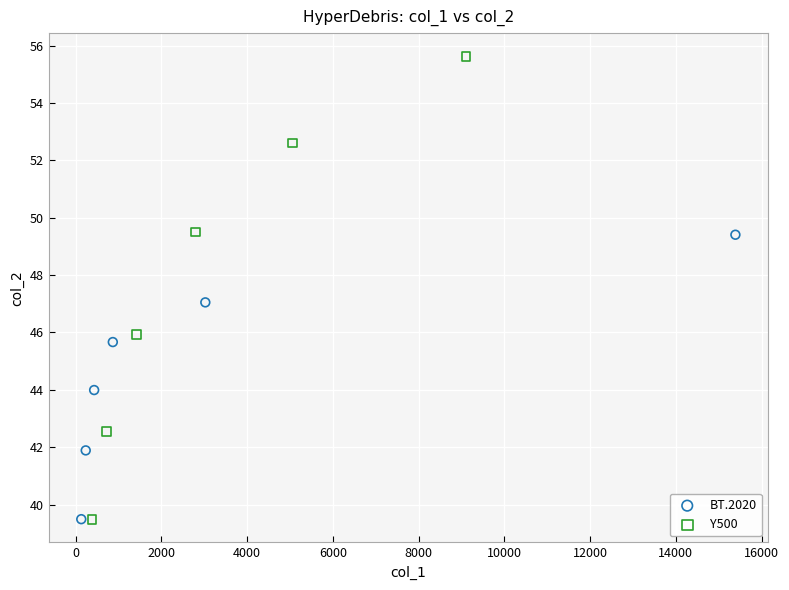

What are all the series names shown in the legend?

BT.2020, Y500